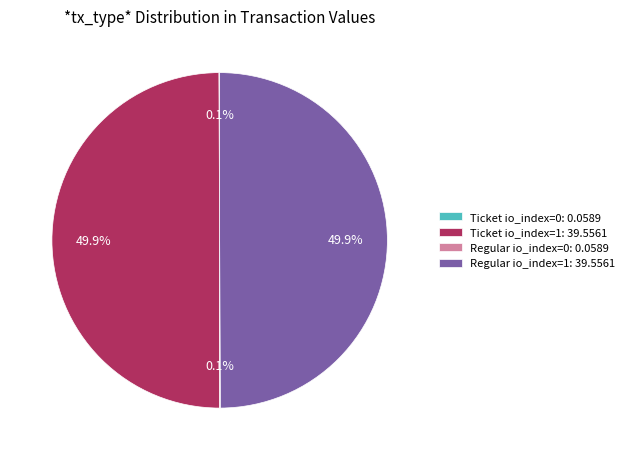

Which has a higher value, Regular io_index=1 or Ticket io_index=1?

Regular io_index=1